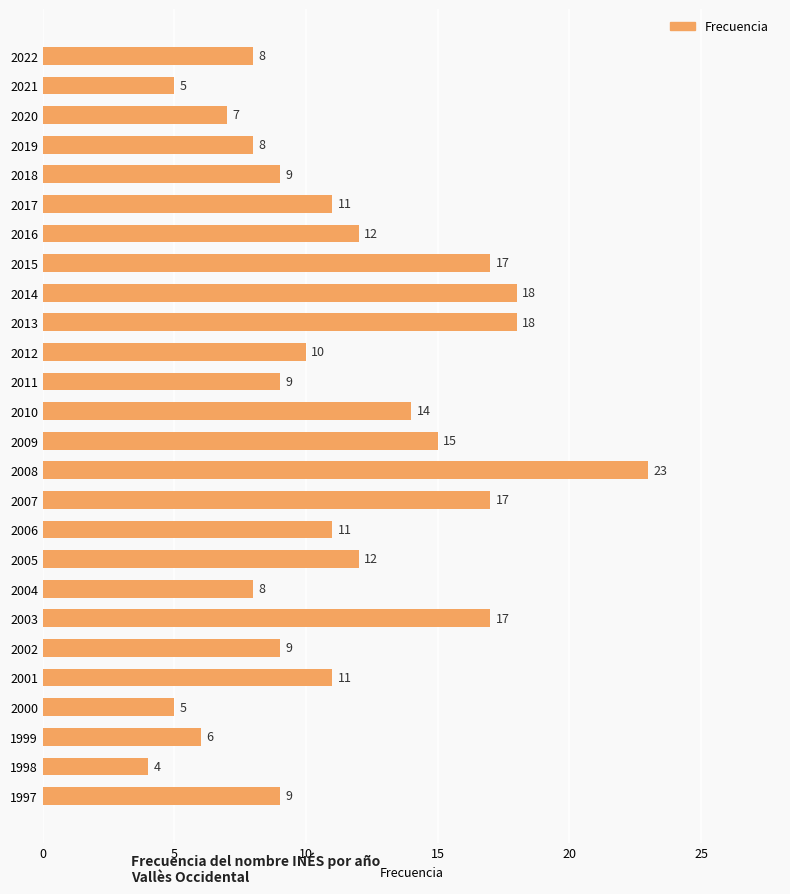

Reading bottom to top, list all the values displayed in this chart.

9	4	6	5	11	9	17	8	12	11	17	23	15	14	9	10	18	18	17	12	11	9	8	7	5	8